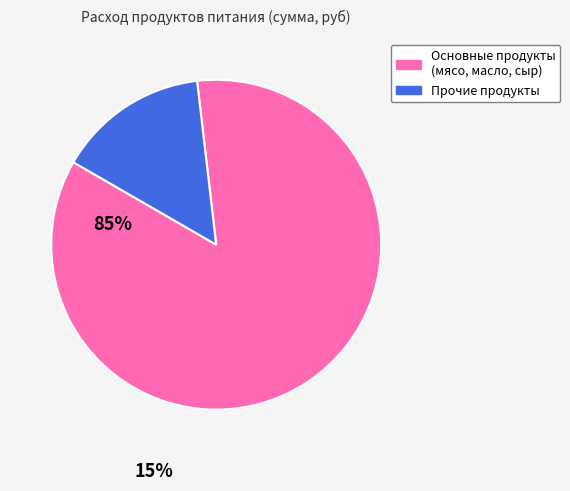

Is the sum of Прочие продукты and Основные продукты (мясо, масло, сыр) greater than half?

Yes